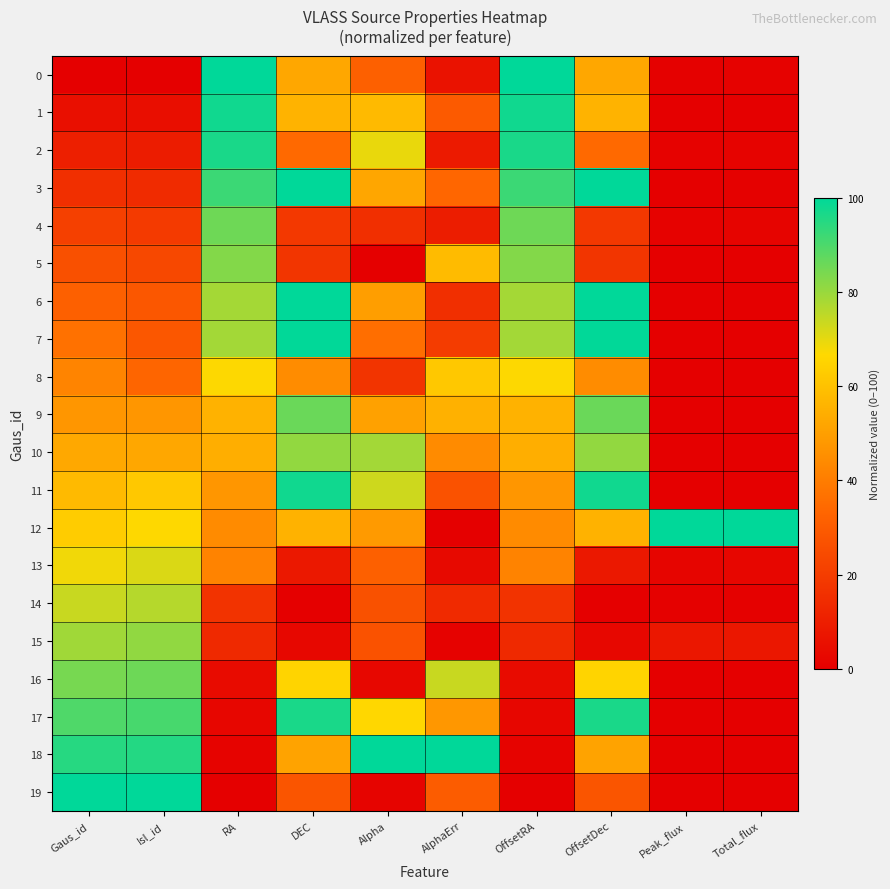

What is the difference between the highest and lowest values at Alpha?

100.0